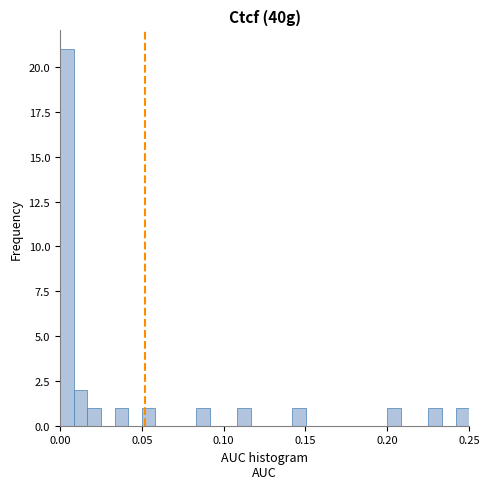

Read against the x-axis, roughly where is the centre of the tallest bar?

0.005